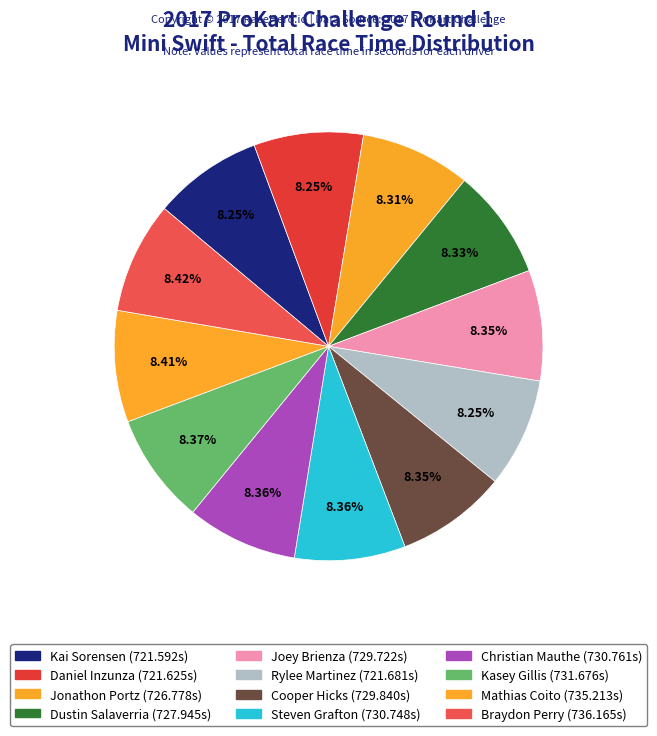

How many segments does this pie chart have?

12